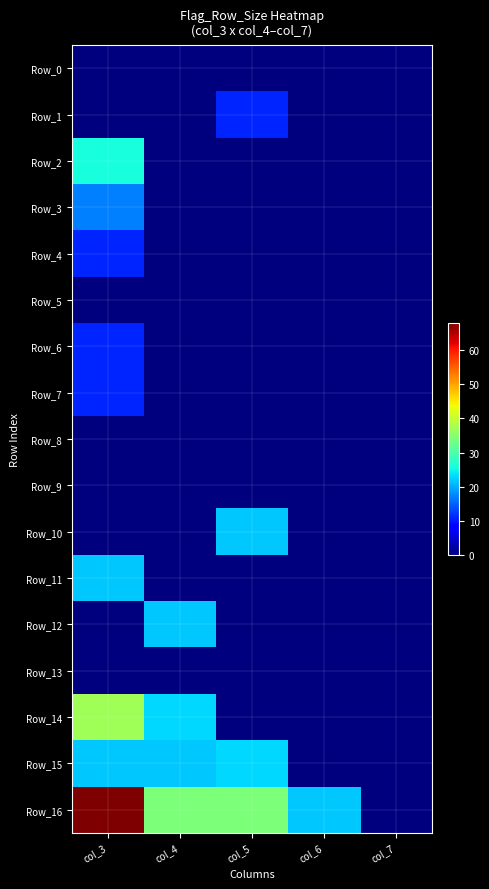

Reading left to right, extract all data points from this chart.

Row_0: col_3=0	col_4=0	col_5=0	col_6=0	col_7=0
Row_1: col_3=0	col_4=0	col_5=11	col_6=0	col_7=0
Row_2: col_3=26	col_4=0	col_5=0	col_6=0	col_7=0
Row_3: col_3=17	col_4=0	col_5=0	col_6=0	col_7=0
Row_4: col_3=11	col_4=0	col_5=0	col_6=0	col_7=0
Row_5: col_3=0	col_4=0	col_5=0	col_6=0	col_7=0
Row_6: col_3=11	col_4=0	col_5=0	col_6=0	col_7=0
Row_7: col_3=11	col_4=0	col_5=0	col_6=0	col_7=0
Row_8: col_3=0	col_4=0	col_5=0	col_6=0	col_7=0
Row_9: col_3=0	col_4=0	col_5=0	col_6=0	col_7=0
Row_10: col_3=0	col_4=0	col_5=22	col_6=0	col_7=0
Row_11: col_3=22	col_4=0	col_5=0	col_6=0	col_7=0
Row_12: col_3=0	col_4=22	col_5=0	col_6=0	col_7=0
Row_13: col_3=0	col_4=0	col_5=0	col_6=0	col_7=0
Row_14: col_3=37	col_4=23	col_5=0	col_6=0	col_7=0
Row_15: col_3=22	col_4=22	col_5=23	col_6=0	col_7=0
Row_16: col_3=68	col_4=34	col_5=34	col_6=22	col_7=0